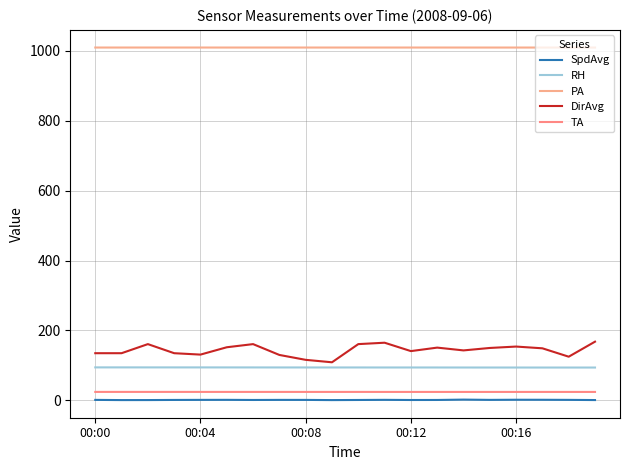

In SpdAvg, how many points are lower than both neighbors (excluding endpoints)?

5